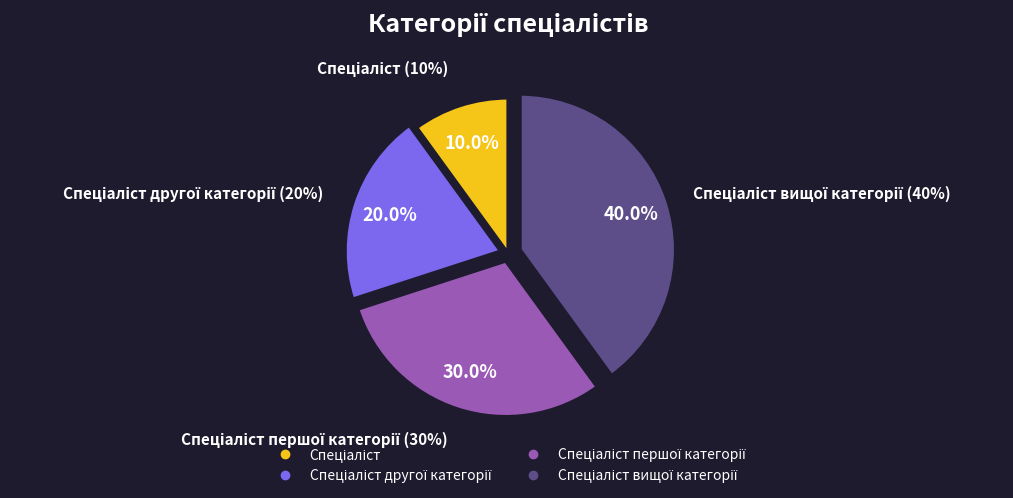

Count the number of slices in the pie.

4